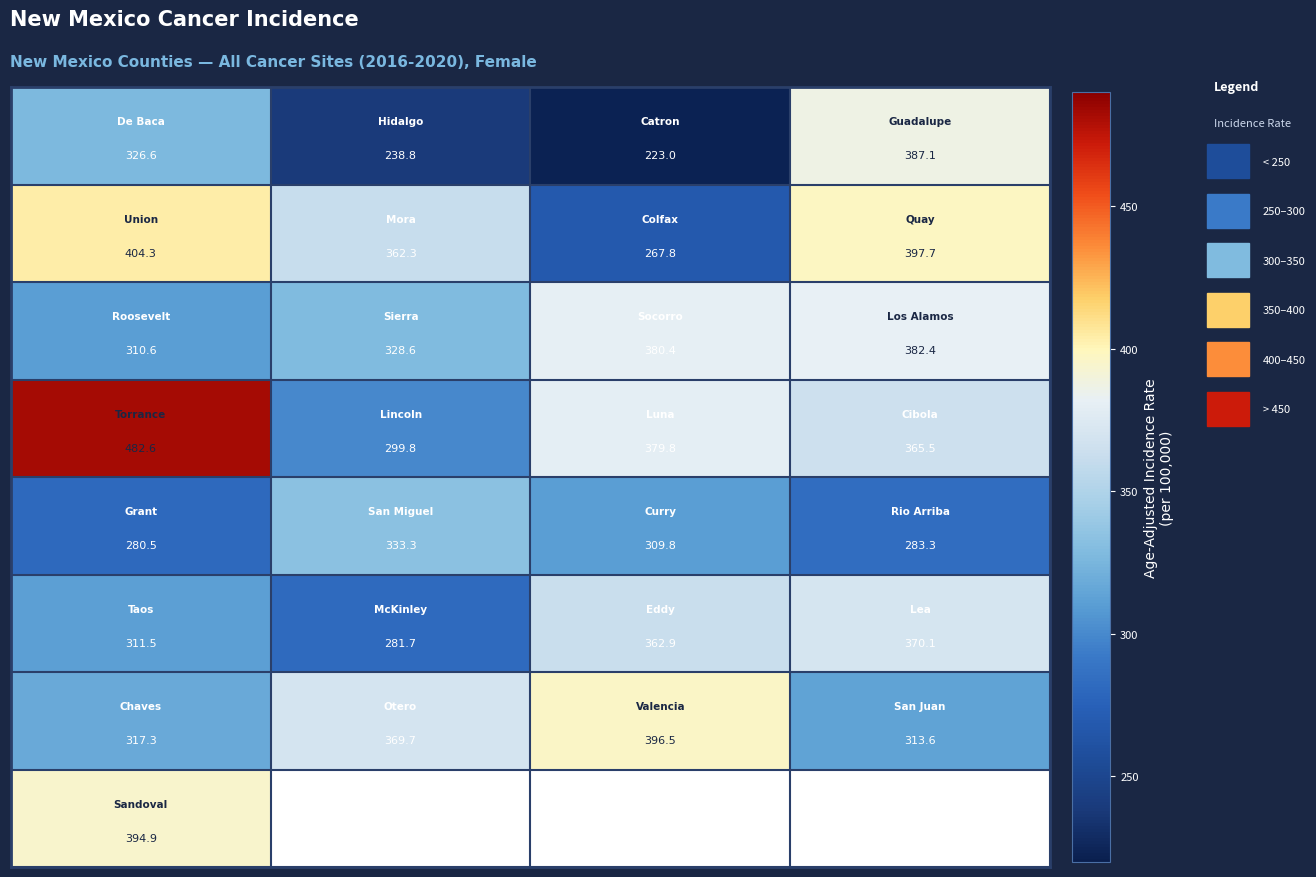

What is the smallest value displayed?

223.0